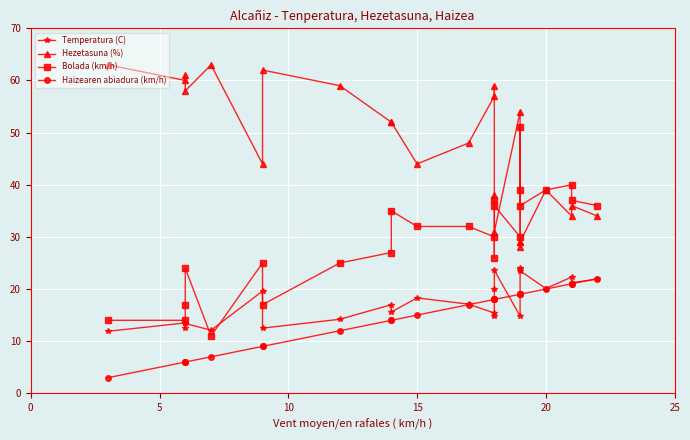

True or false: Bolada (km/h) and Haizearen abiadura (km/h) cross at least once.

False